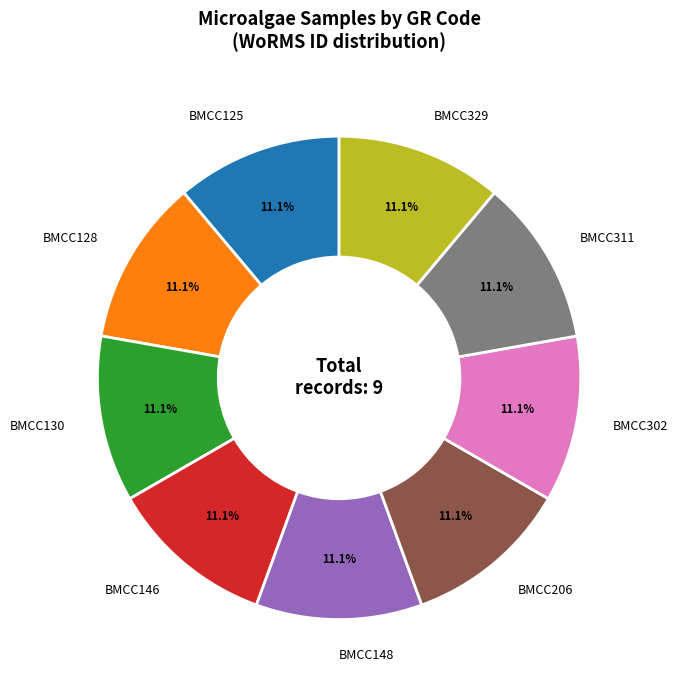

The BMCC146 slice represents 11% of the pie. True or false?

True